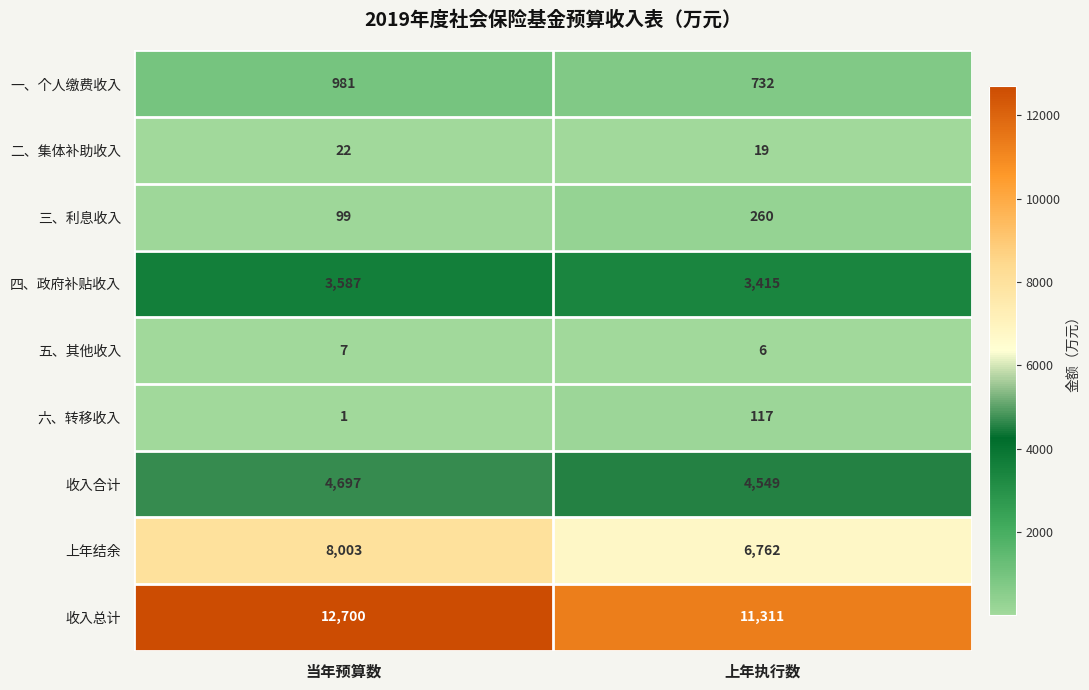

Reading left to right, what are all the values shown in this chart?

一、个人缴费收入: 当年预算数=981	上年执行数=732
二、集体补助收入: 当年预算数=22	上年执行数=19
三、利息收入: 当年预算数=99	上年执行数=260
四、政府补贴收入: 当年预算数=3587	上年执行数=3415
五、其他收入: 当年预算数=7	上年执行数=6
六、转移收入: 当年预算数=1	上年执行数=117
收入合计: 当年预算数=4697	上年执行数=4549
上年结余: 当年预算数=8003	上年执行数=6762
收入总计: 当年预算数=12700	上年执行数=11311